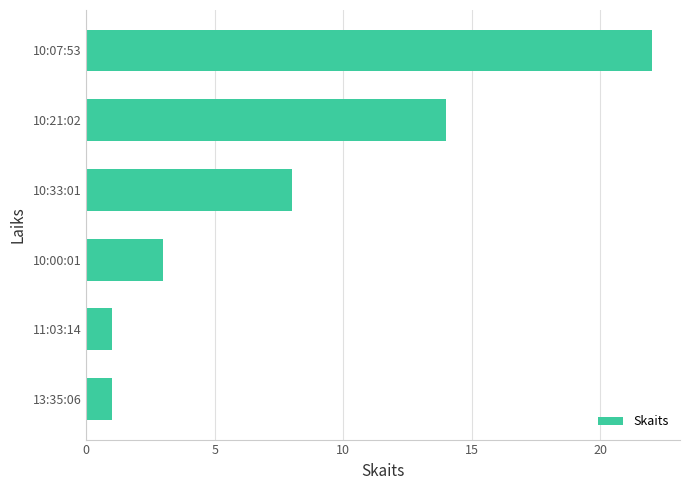

How many bars are there in total?

6